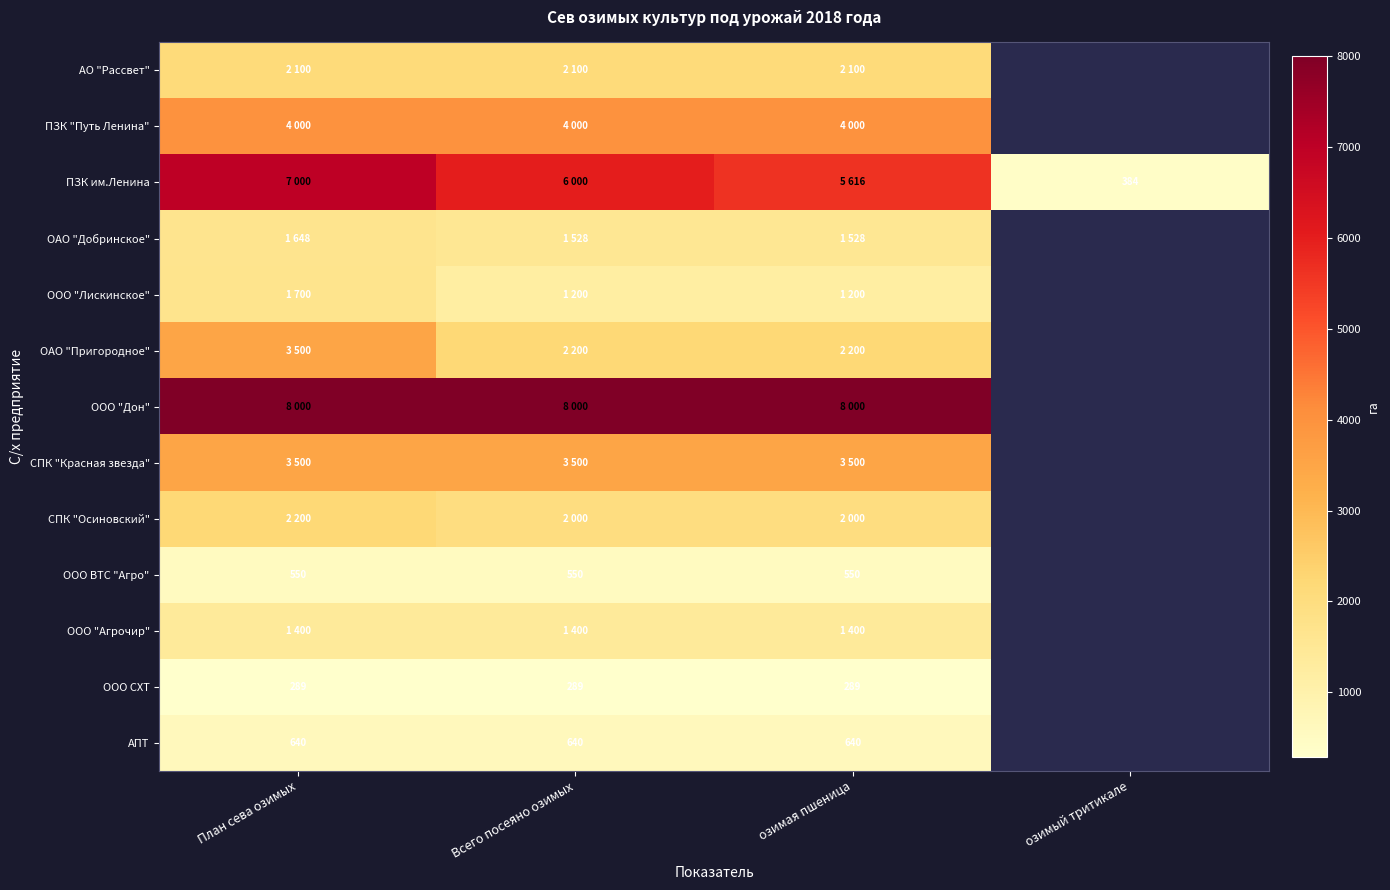

Which series has the largest range (max minus min)?

ПЗК им.Ленина